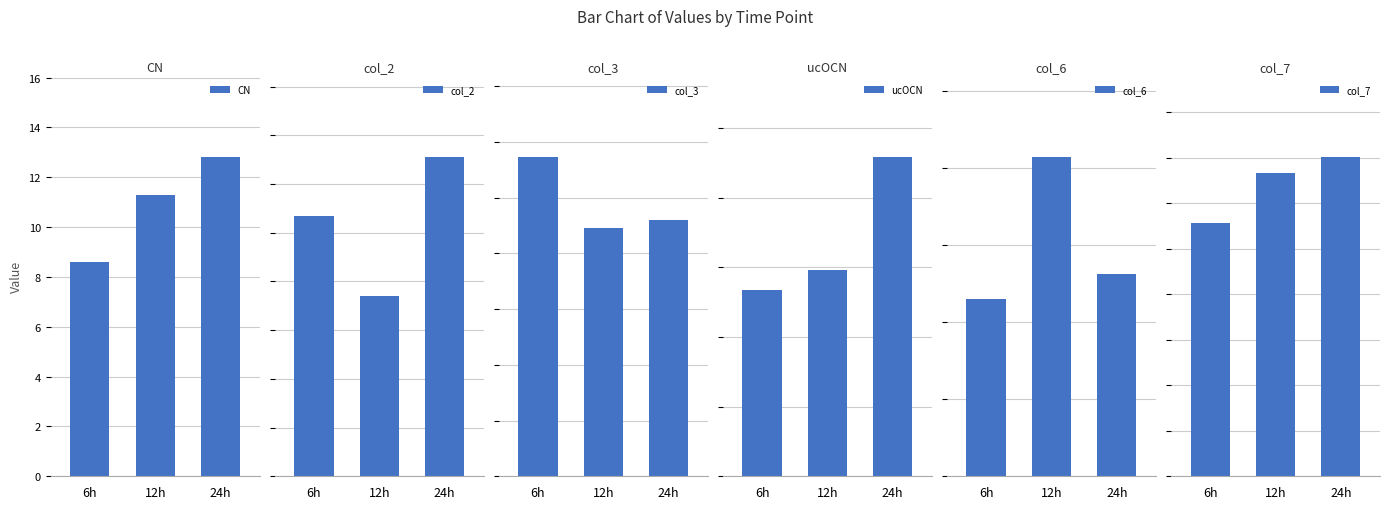

What is the sum of the col_2 values at 6h and 24h?

23.8